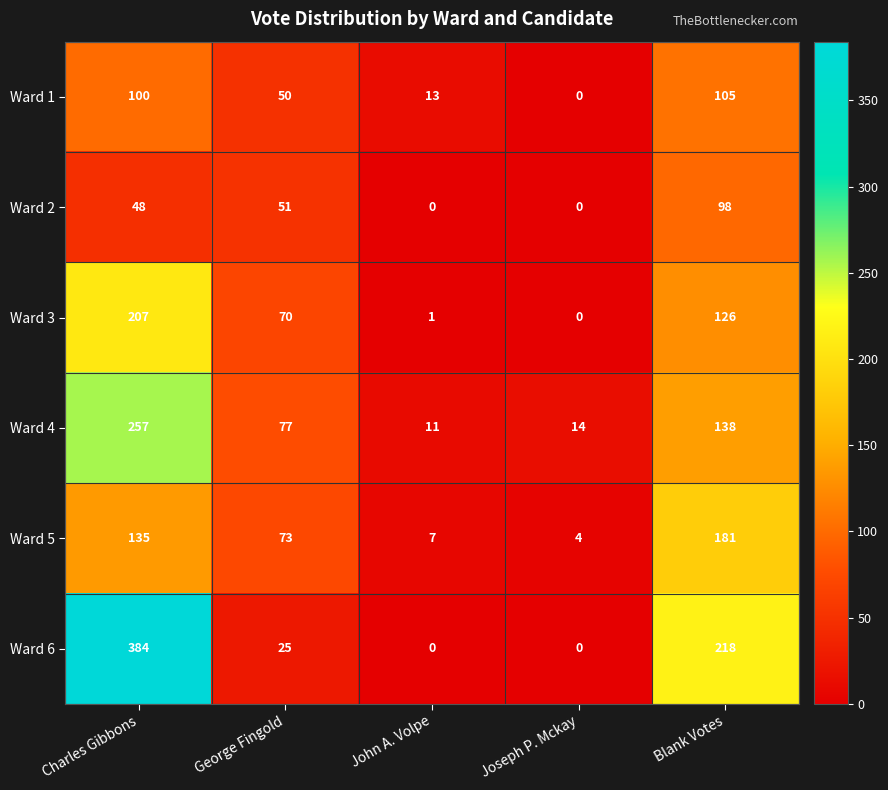

Count the number of categories in the chart.

5